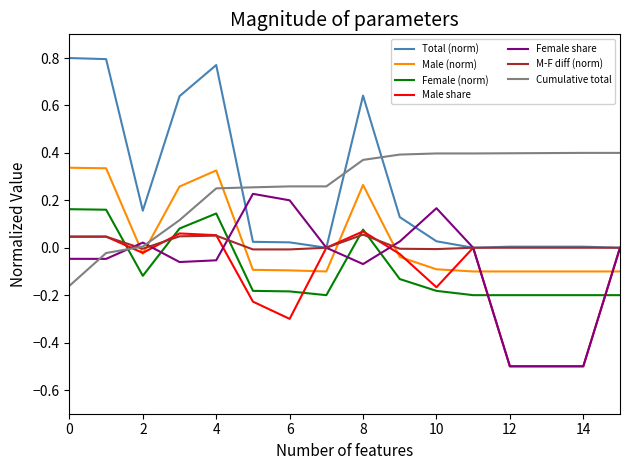

Which series has the widest spread of values?

Total (norm)